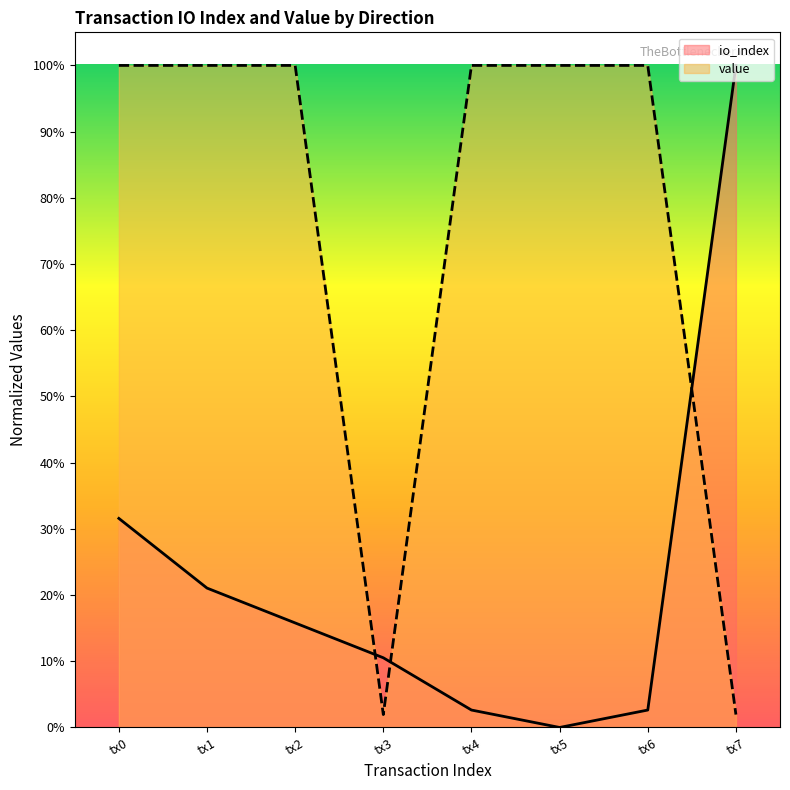

What are all the series names shown in the legend?

io_index, value